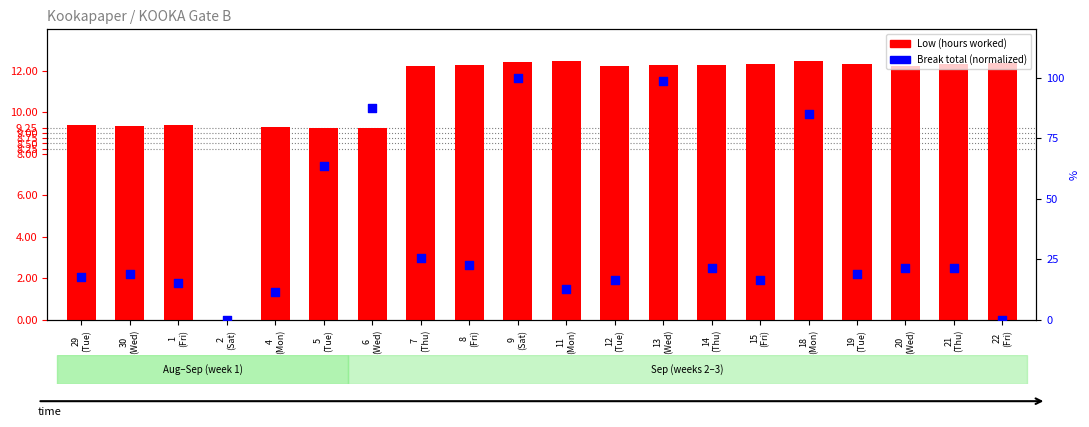

Which series has the largest total across all categories?

Break Total (normalized %)